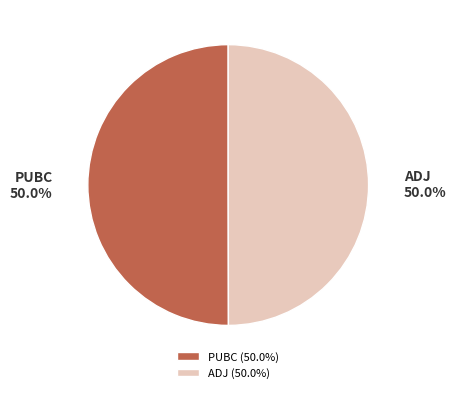

Is the sum of ADJ and PUBC greater than half?

Yes